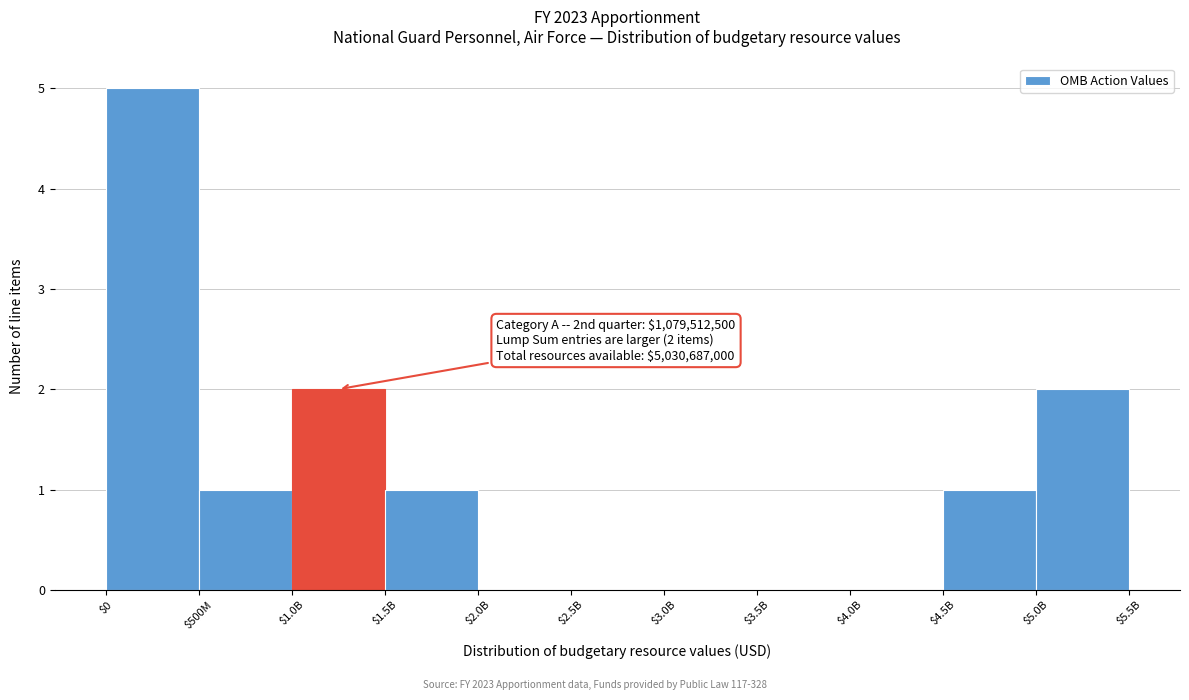

What is the greatest value displayed?

5